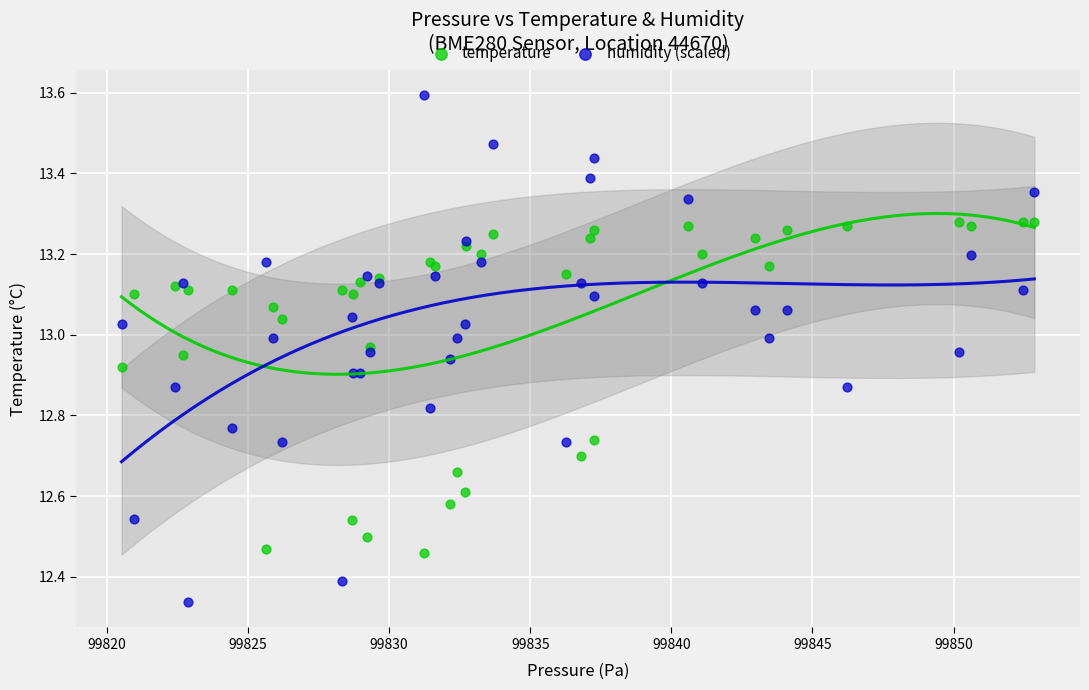

Which series contains the lowest Y value?

humidity (scaled)